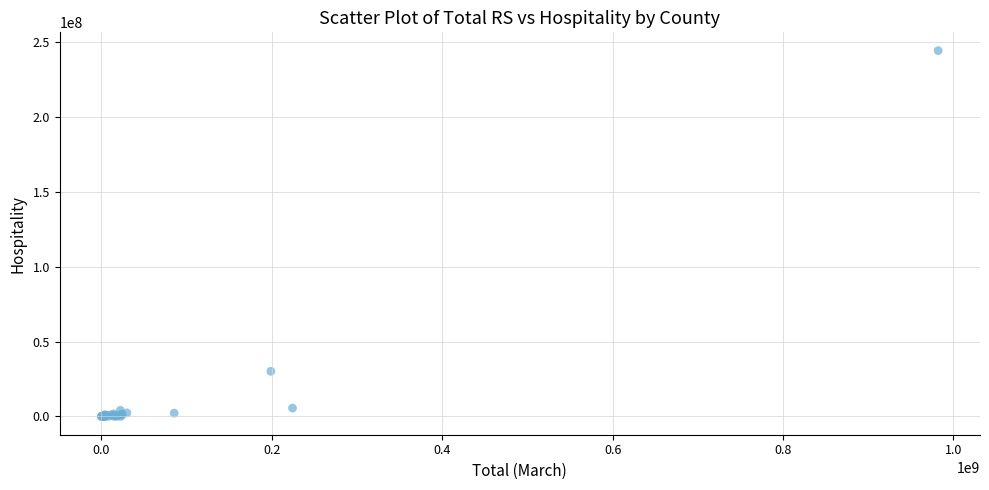

What Y value in the scatter plot is closest to 122146286?

30159003